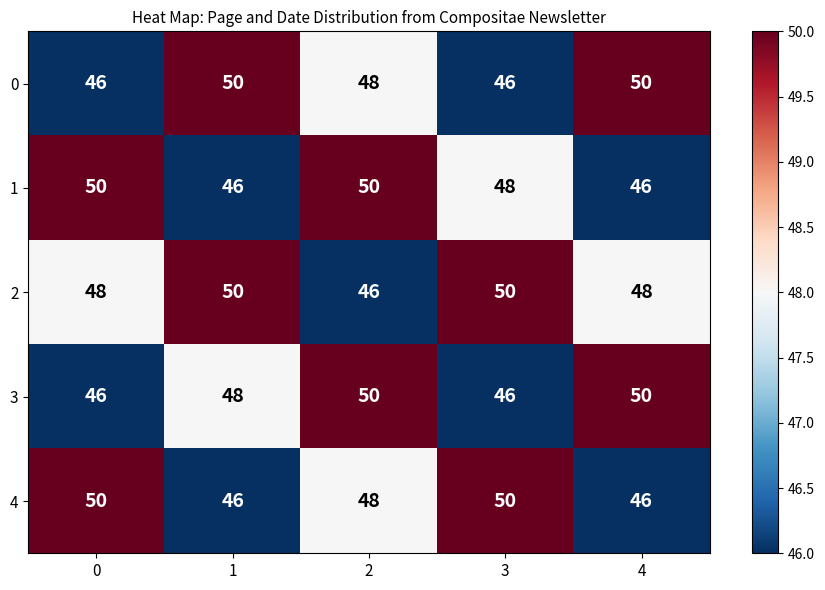

The 2 series shows 50 at 3. True or false?

True